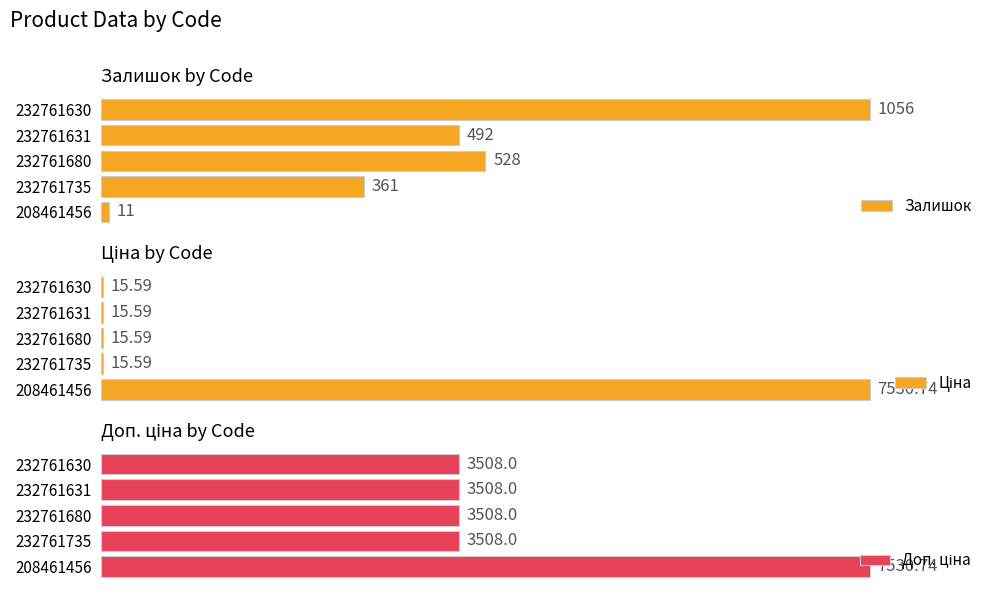

Rank the categories by Залишок value from highest to lowest.

232761630, 232761680, 232761631, 232761735, 208461456